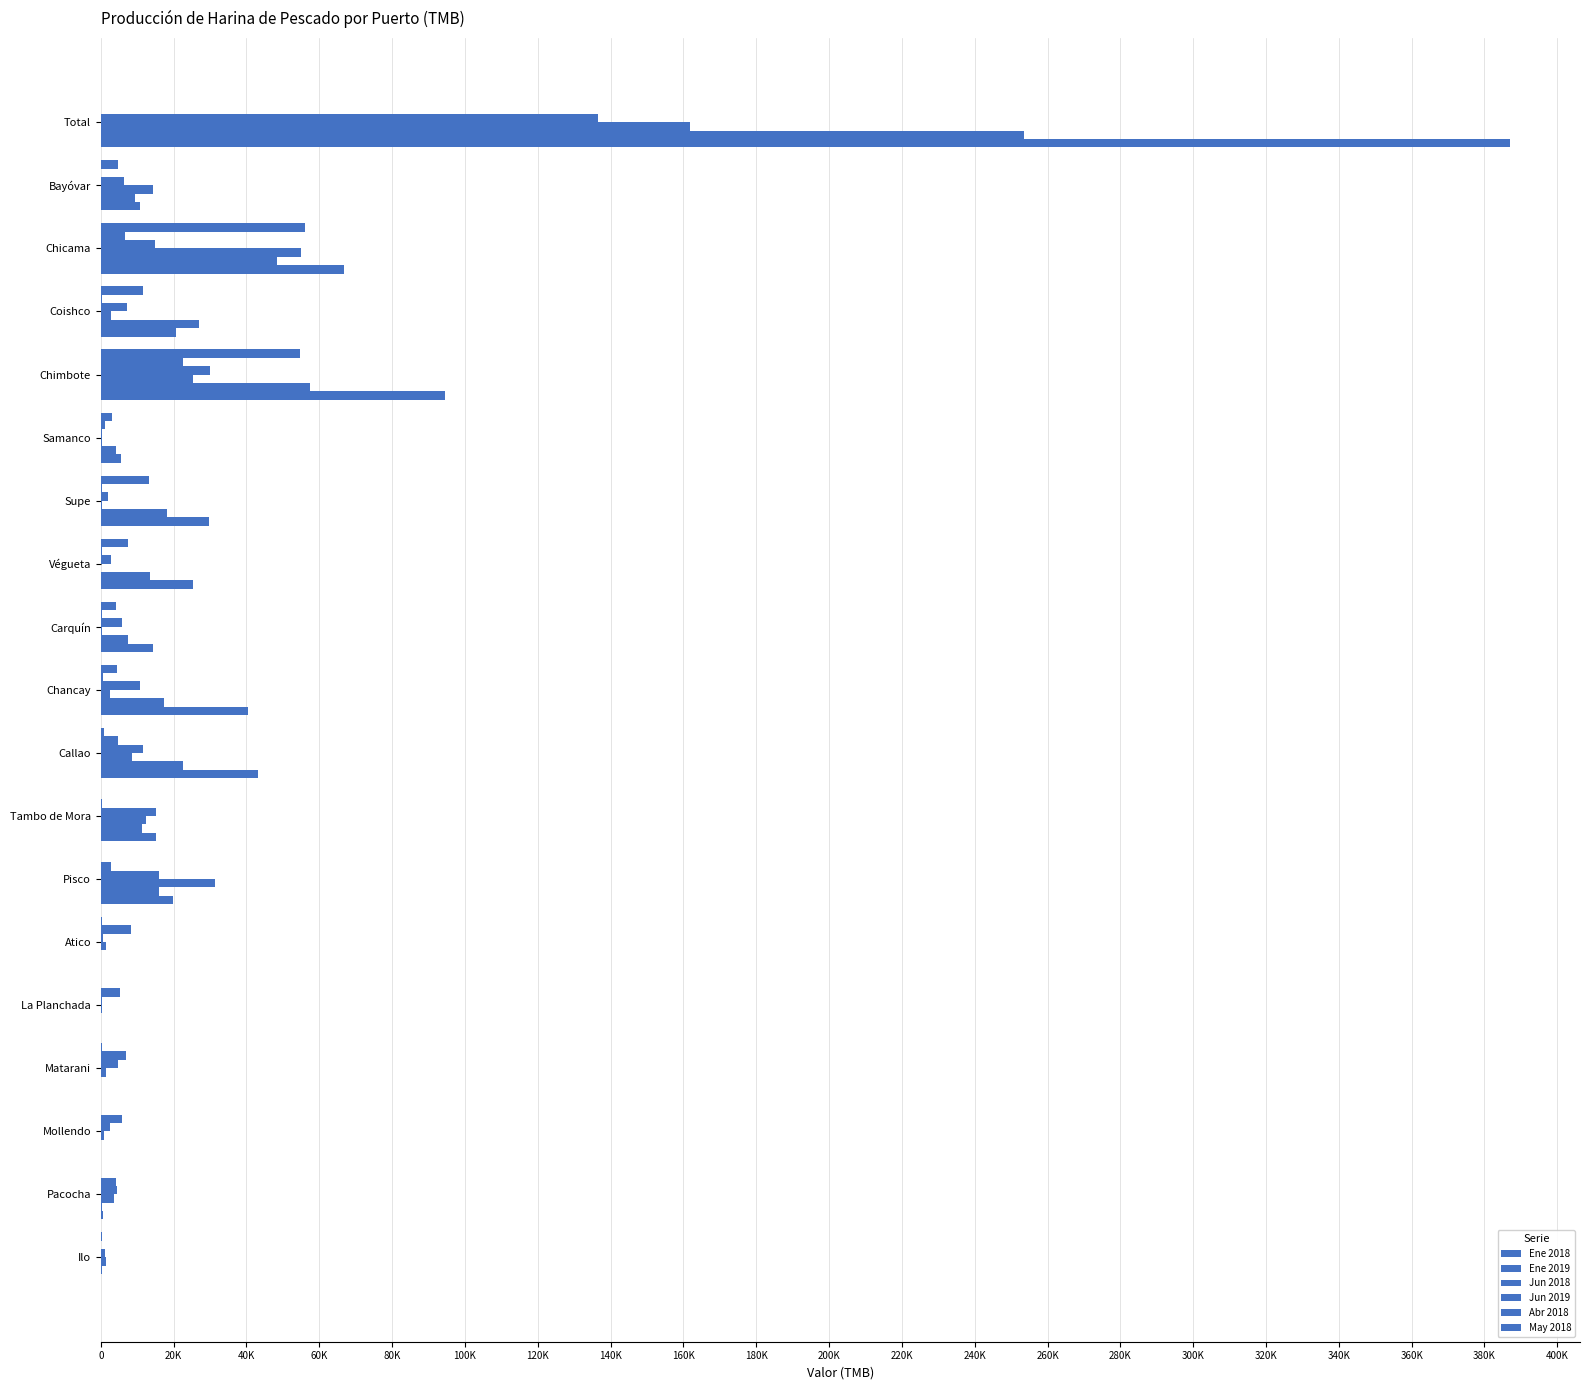

What is the difference between the maximum and minimum values in the Ene 2019 series?

22482.2